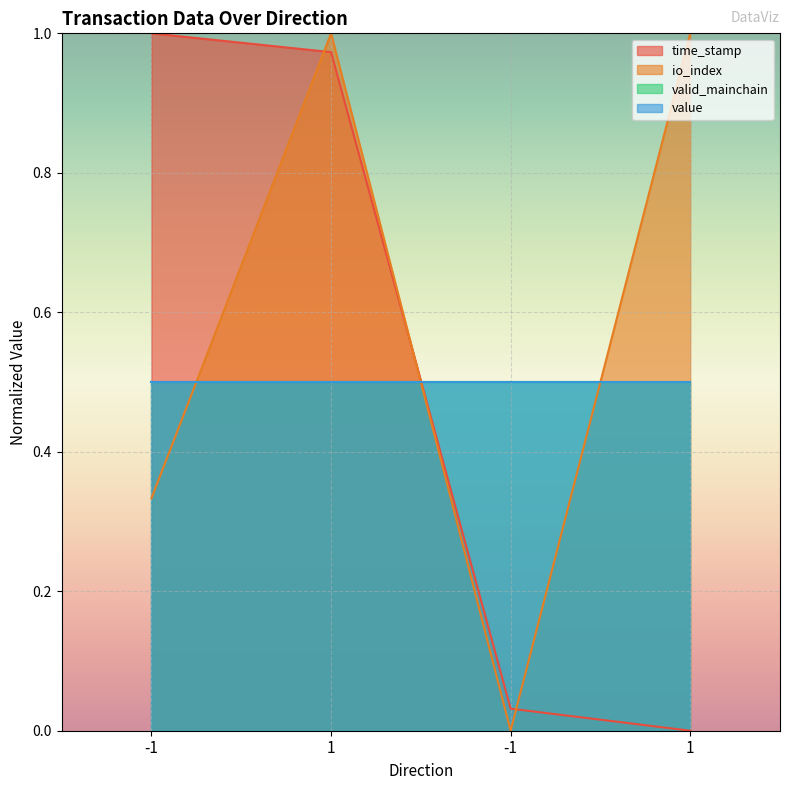

What is the difference between the time_stamp values at -1 and 1?

1.0